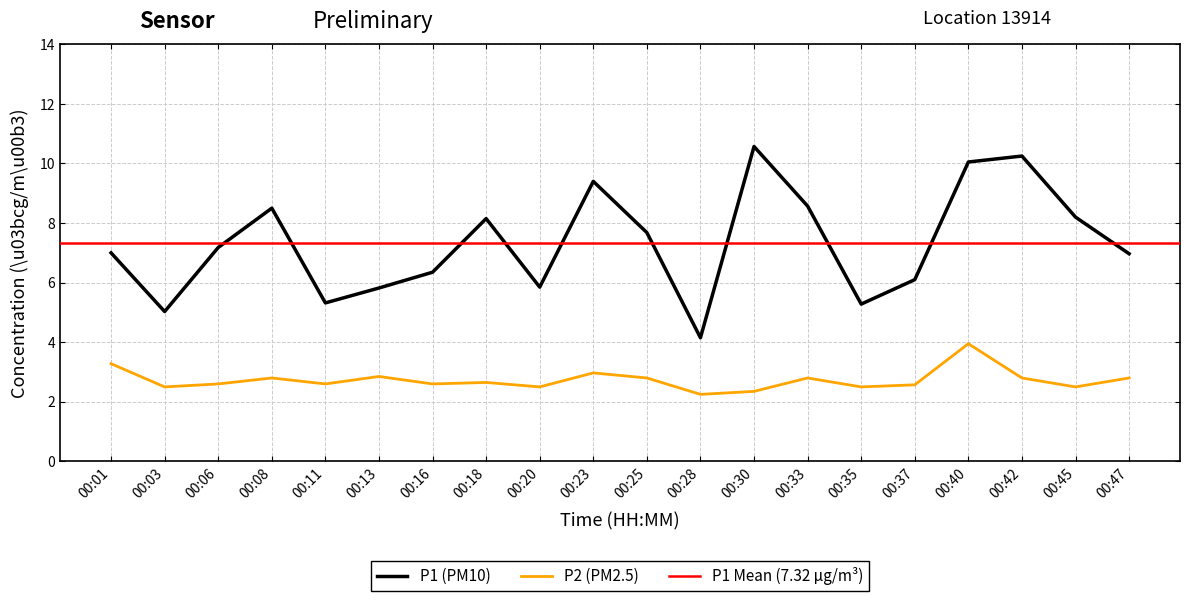

Read the P2 value at 00:33.

2.8